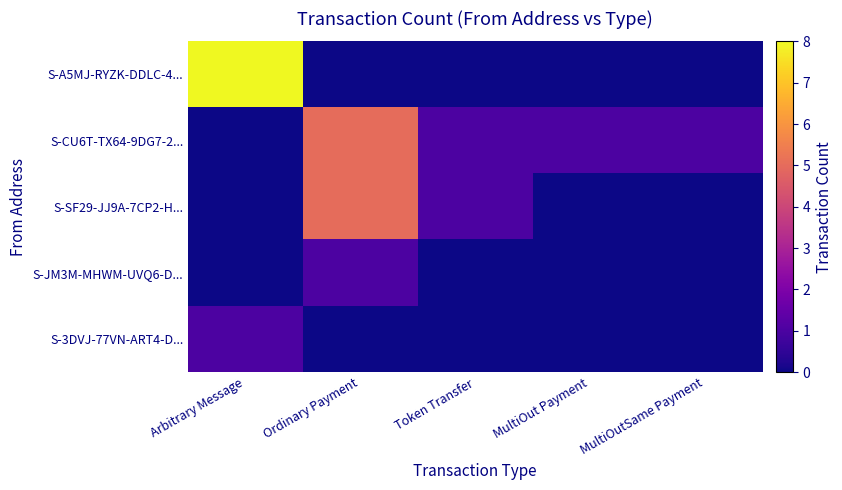

Which series changed the most between Token Transfer and MultiOut Payment?

S-SF29-JJ9A-7CP2-H...